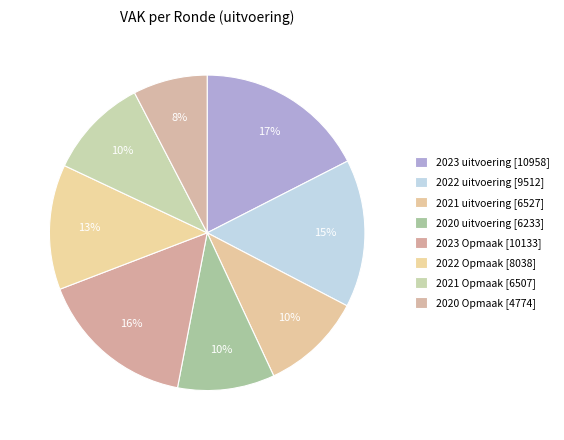

How many segments does this pie chart have?

8